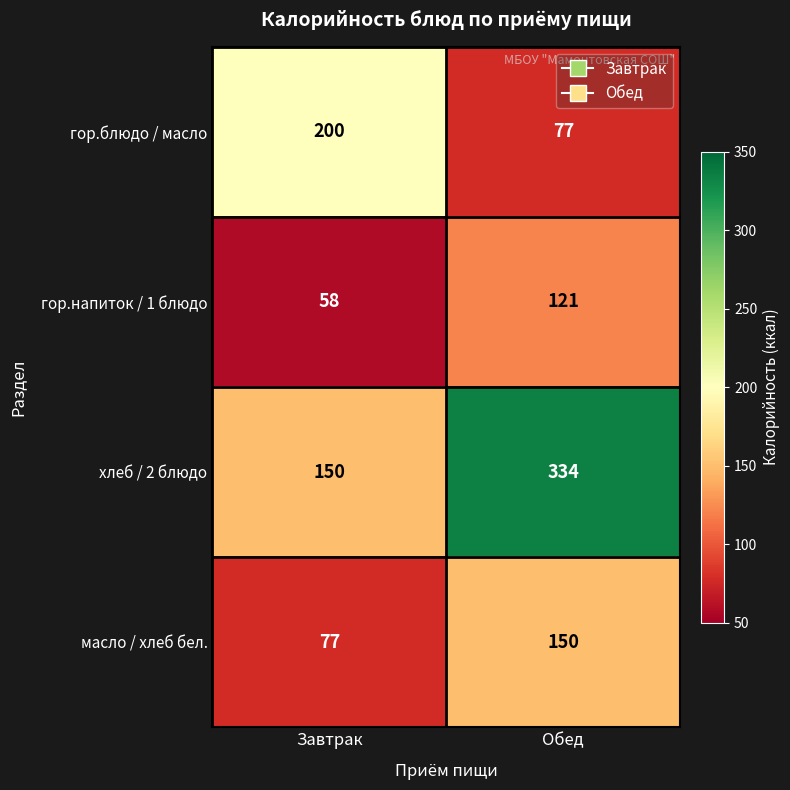

Reading right to left, what are all the values shown in this chart?

гор.блюдо / масло: 77	200
гор.напиток / 1 блюдо: 121	58
хлеб / 2 блюдо: 334	150
масло / хлеб бел.: 150	77